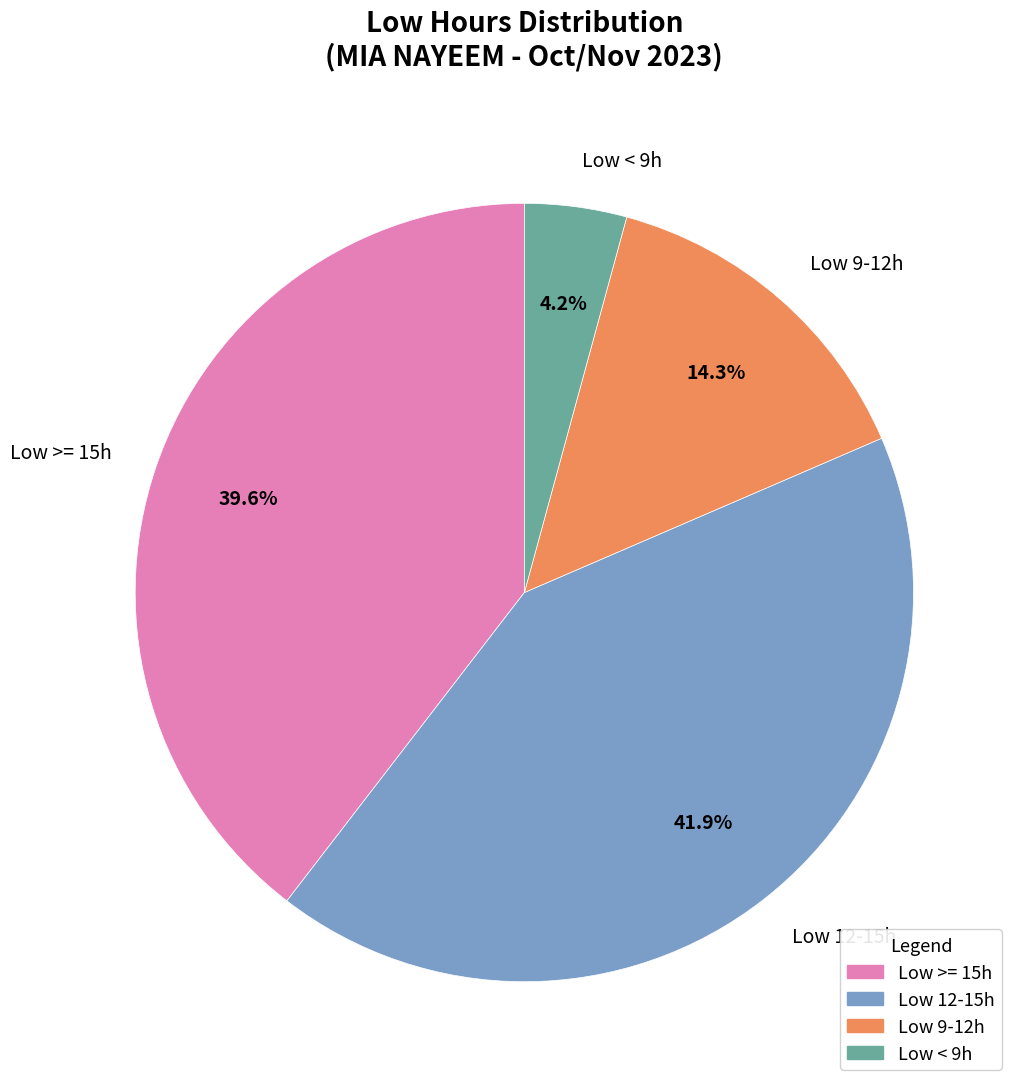

Rank the categories by value from highest to lowest.

Low 12-15h, Low >= 15h, Low 9-12h, Low < 9h